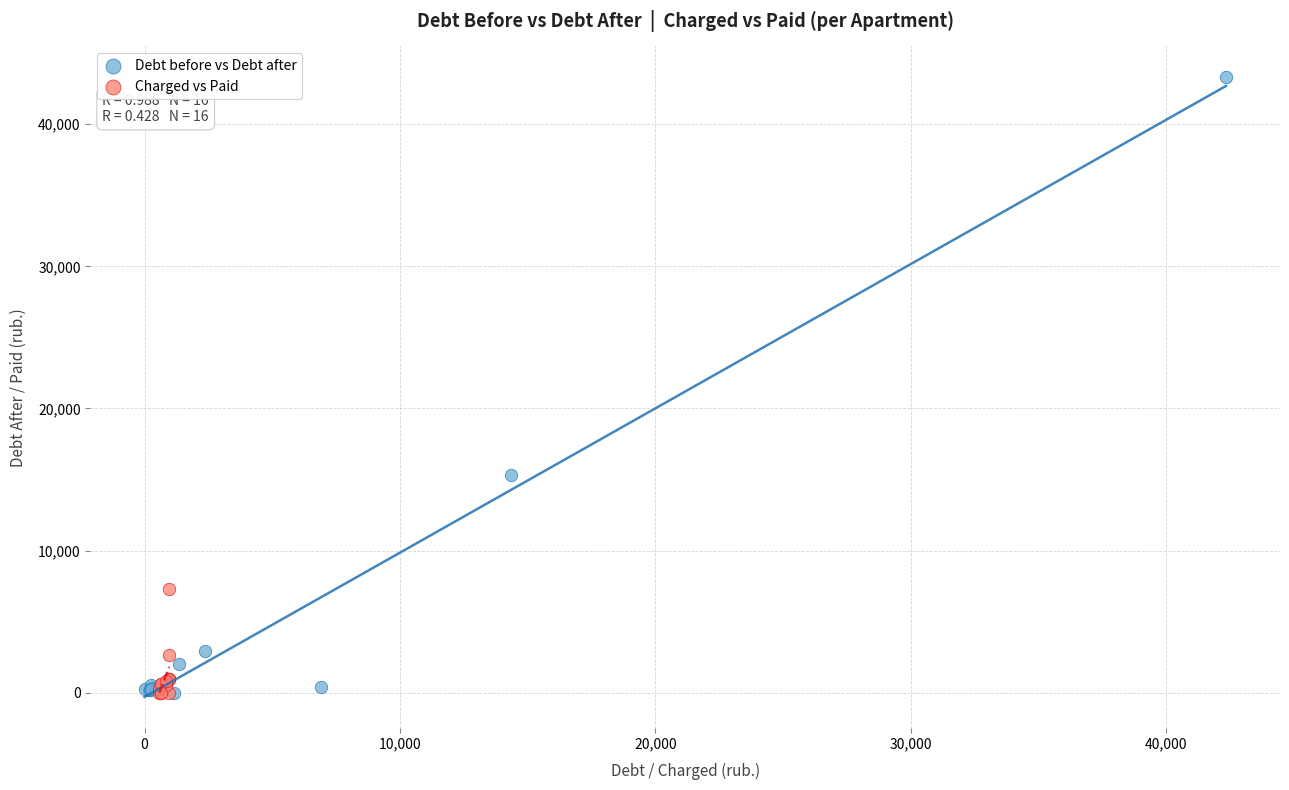

Which series has the widest spread of Y values?

Debt before vs Debt after